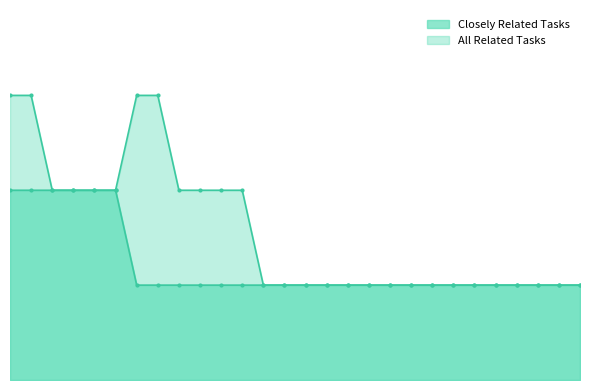

Does the chart have visible grid lines?

No